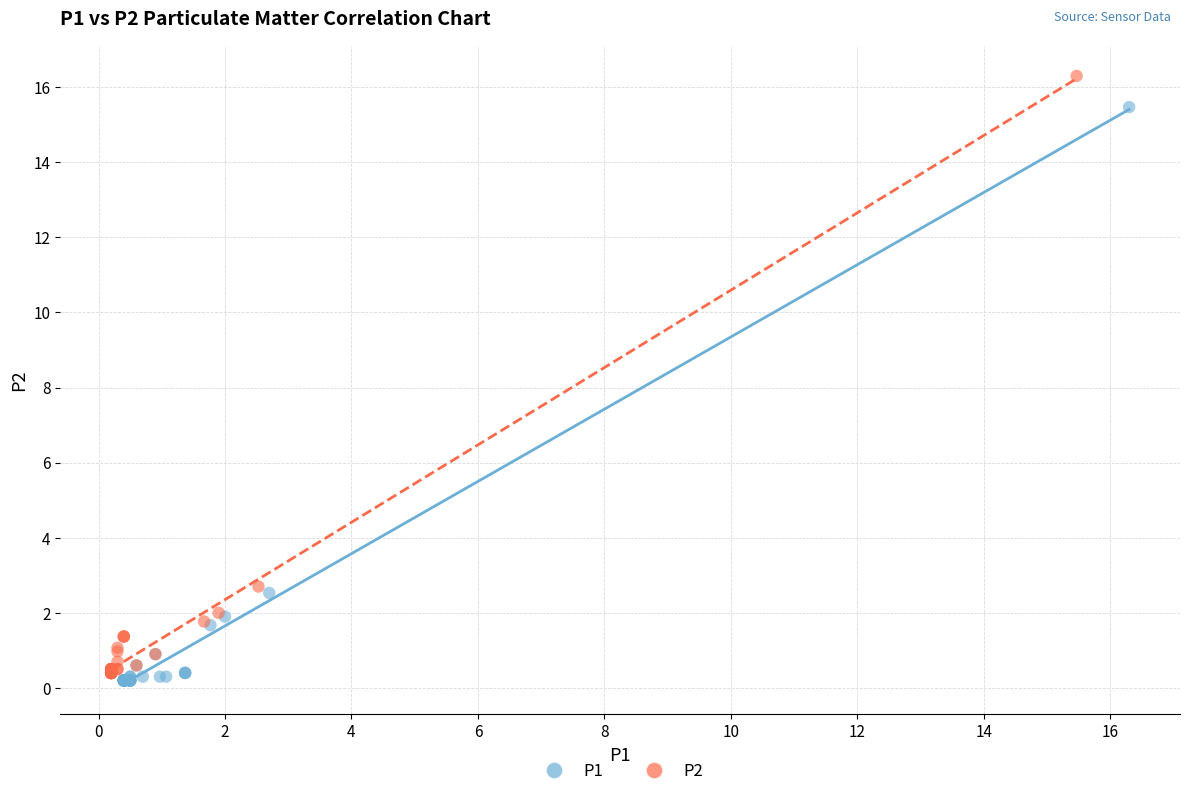

Which series reaches the minimum Y coordinate?

P1